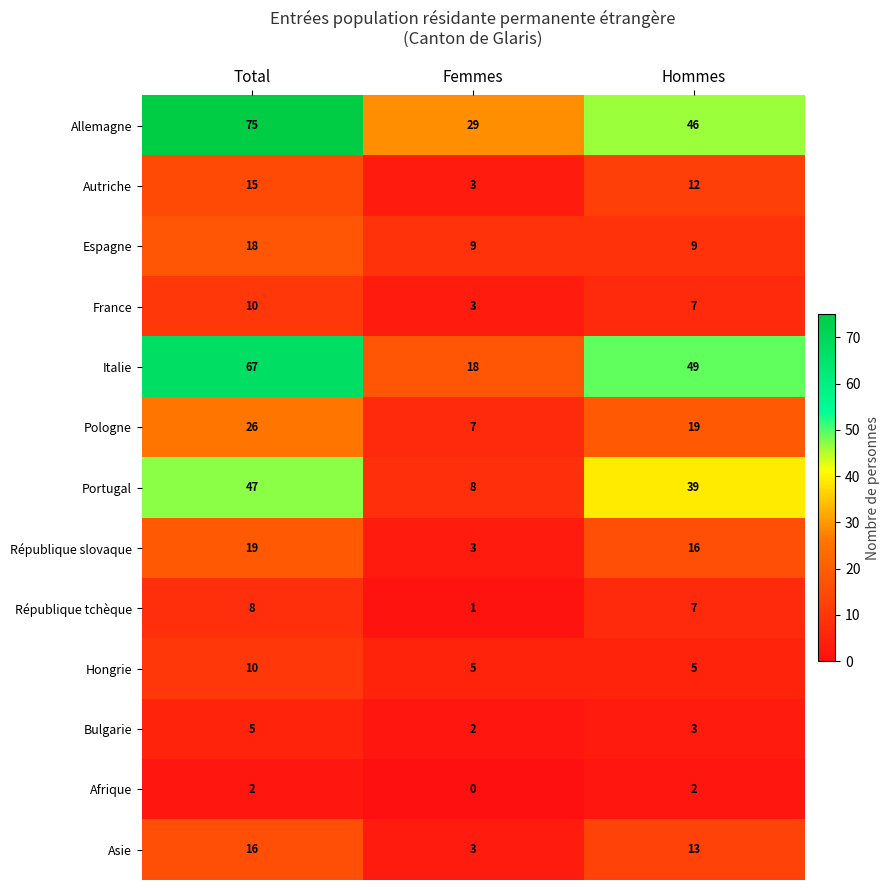

Count the Allemagne values in the range 29 to 75.

3